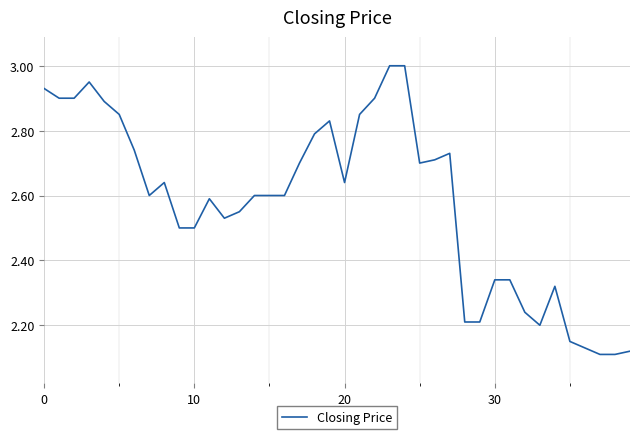

What is the difference between the maximum and minimum values?

0.9